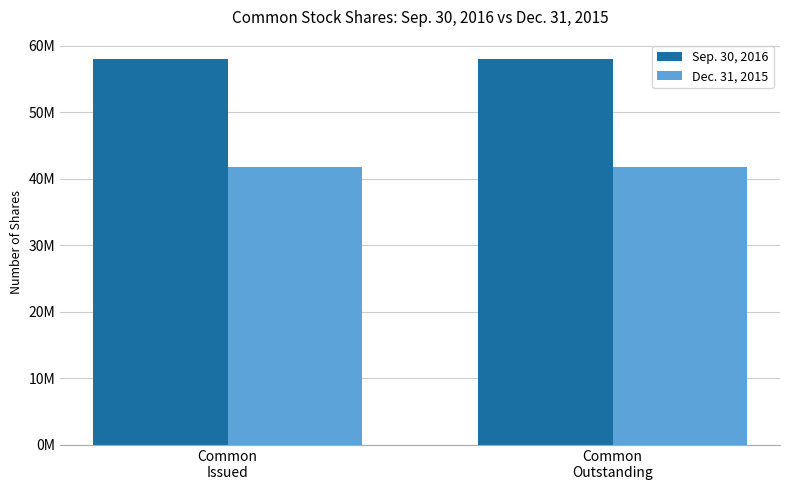

What is the sum of the Sep. 30, 2016 values at Common
Outstanding and Common
Issued?

116004000